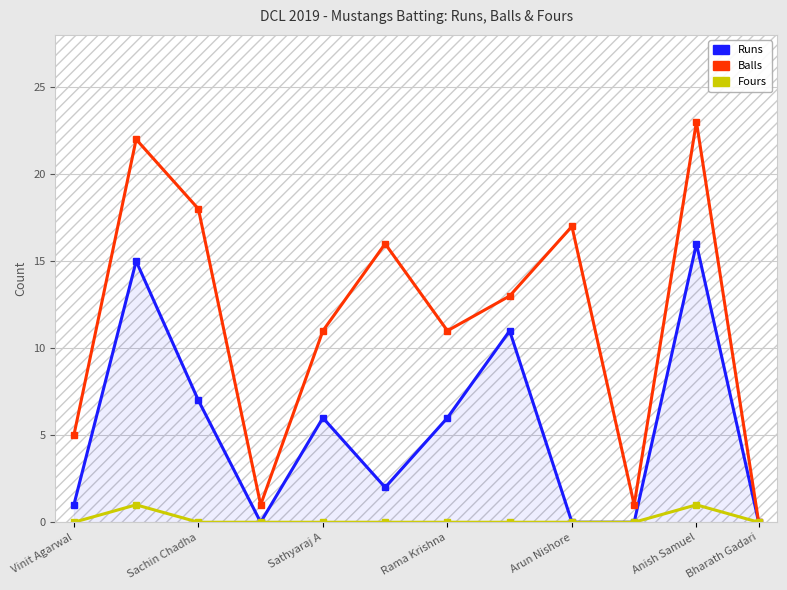

True or false: Balls has more than 1 points higher than both neighbors.

True